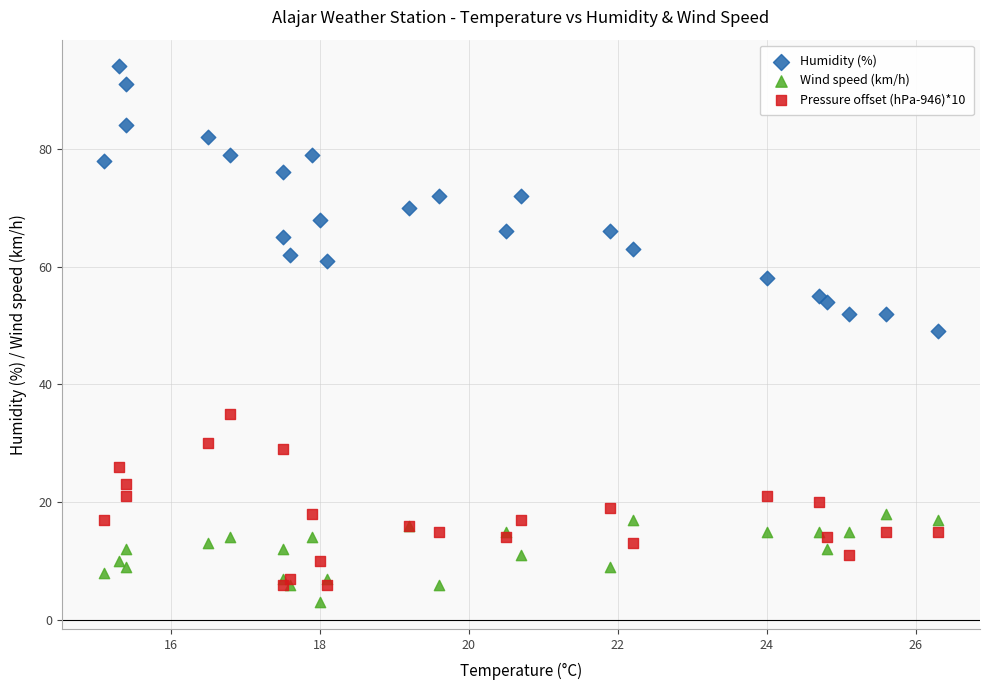

What are all the series names shown in the legend?

Humidity (%), Wind speed (km/h), Pressure offset (hPa-946)*10